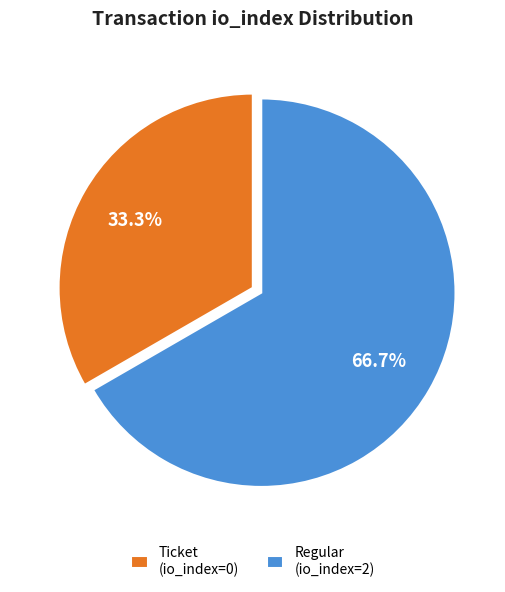

How many slices are in this pie chart?

2